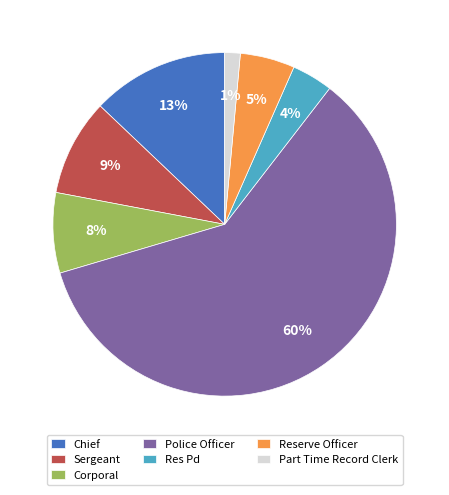

Which category accounts for the majority?

Police Officer